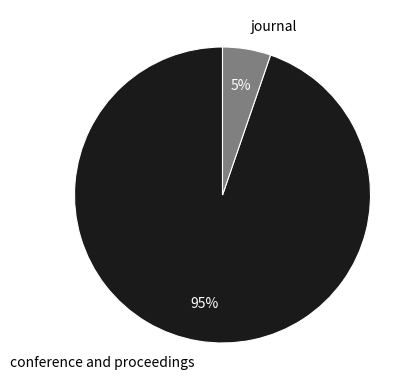

Which category has the biggest portion of the pie?

conference and proceedings